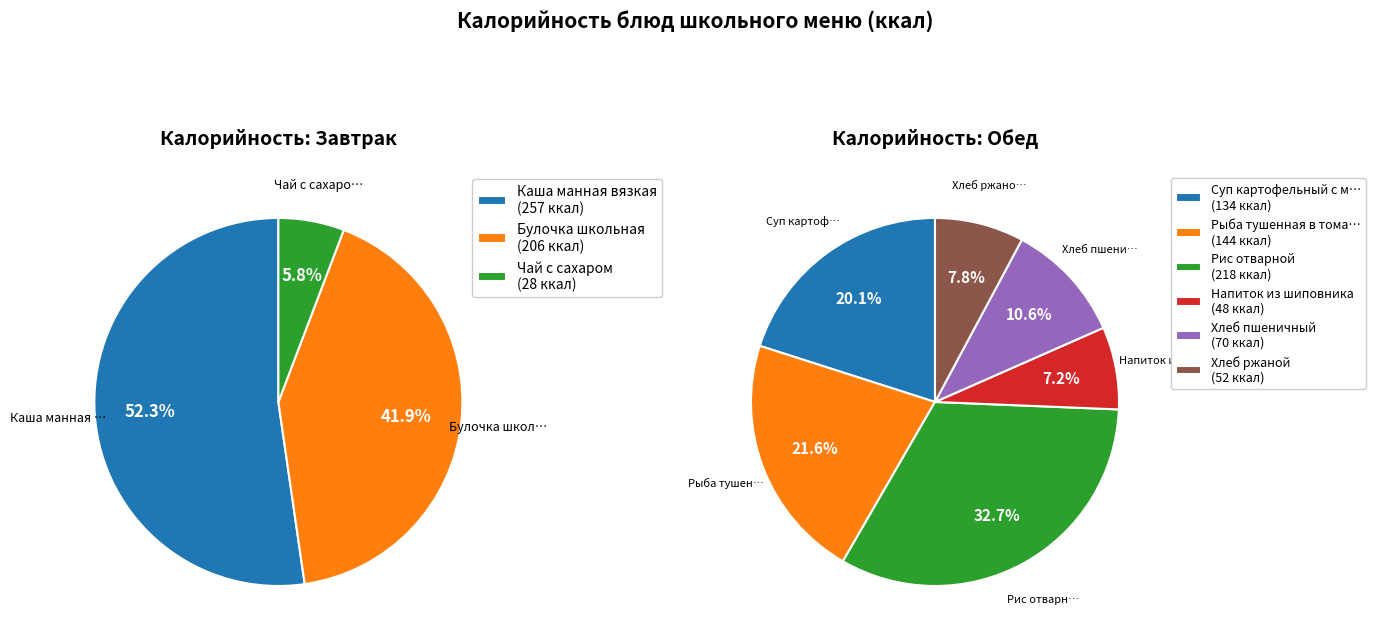

What percentage do Рис отварной and Булочка школьная together represent?

36.6%